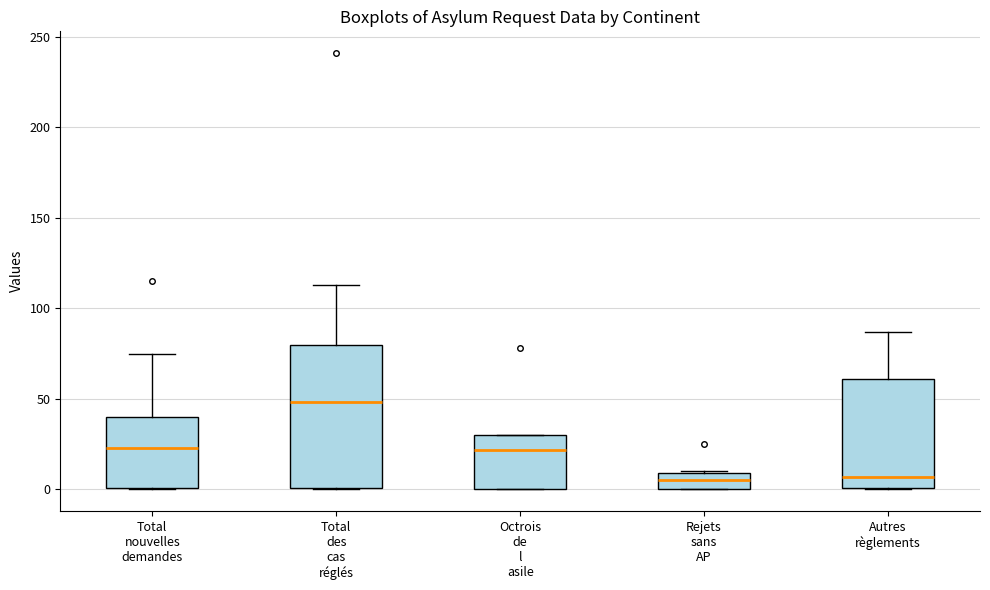

Where is the upper edge of the box for Total des cas réglés on the y-axis? The values are not printed on the chart, so give them approximately, as read against the axis.

80